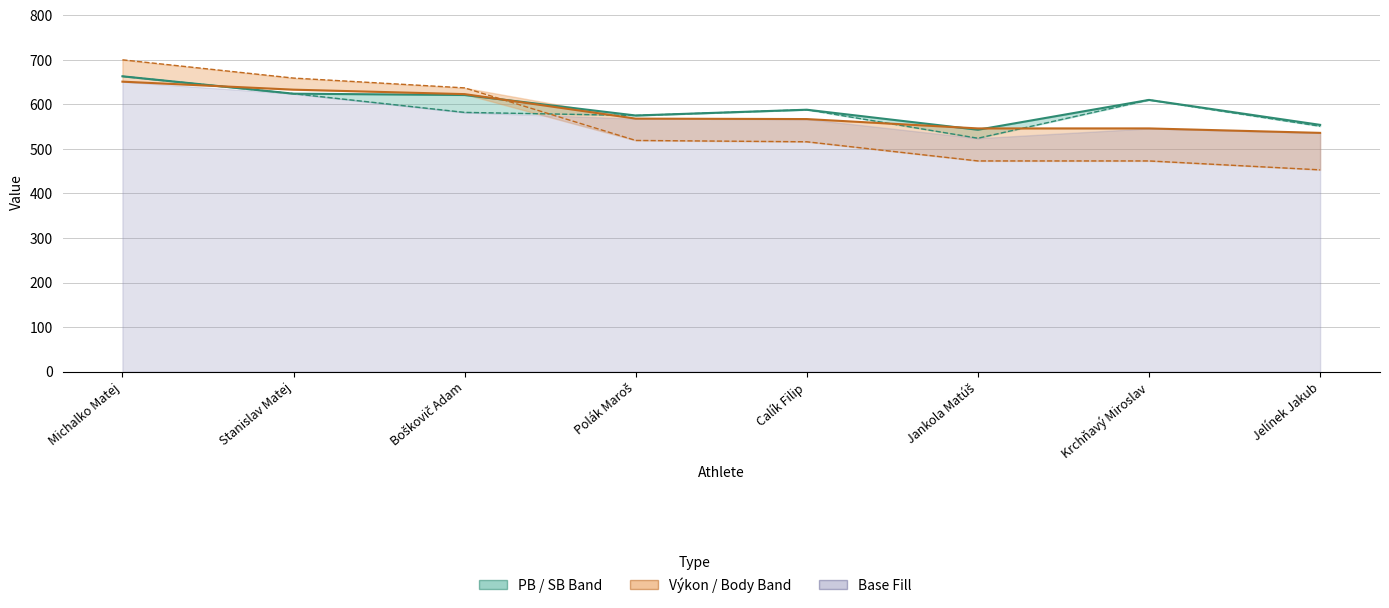

What is the label of the 8th point from the left?

Jelínek Jakub